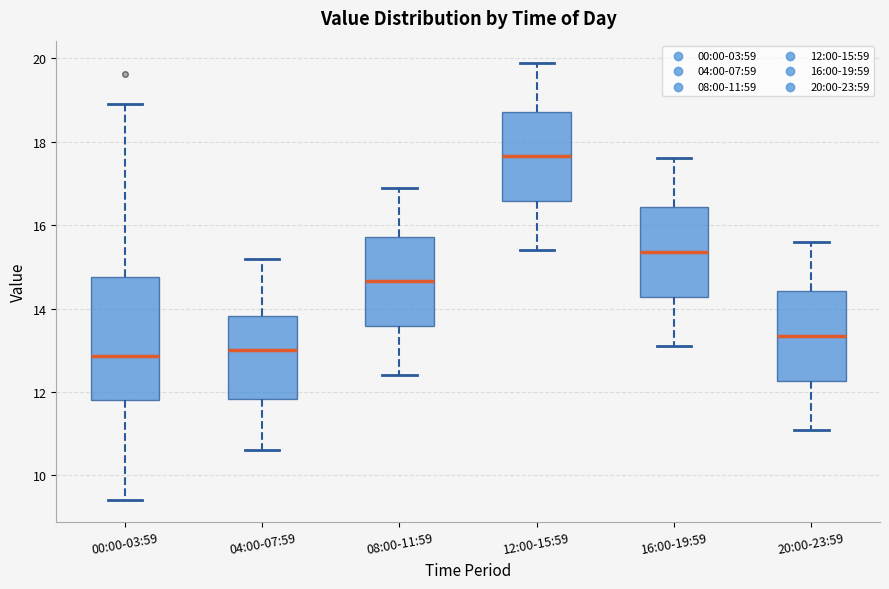

Where does the lower whisker of the box for 04:00-07:59 end on the y-axis? The values are not printed on the chart, so give them approximately, as read against the axis.

10.6